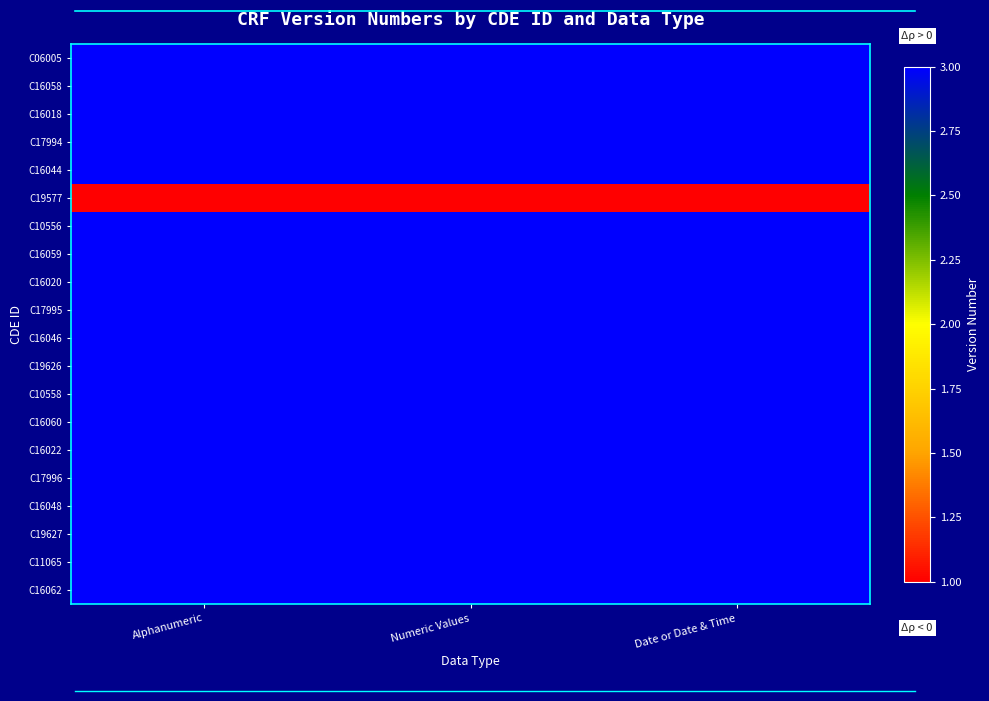

Rank the series at Numeric Values from lowest to highest value.

C19577, C06005, C16058, C16018, C17994, C16044, C10556, C16059, C16020, C17995, C16046, C19626, C10558, C16060, C16022, C17996, C16048, C19627, C11065, C16062